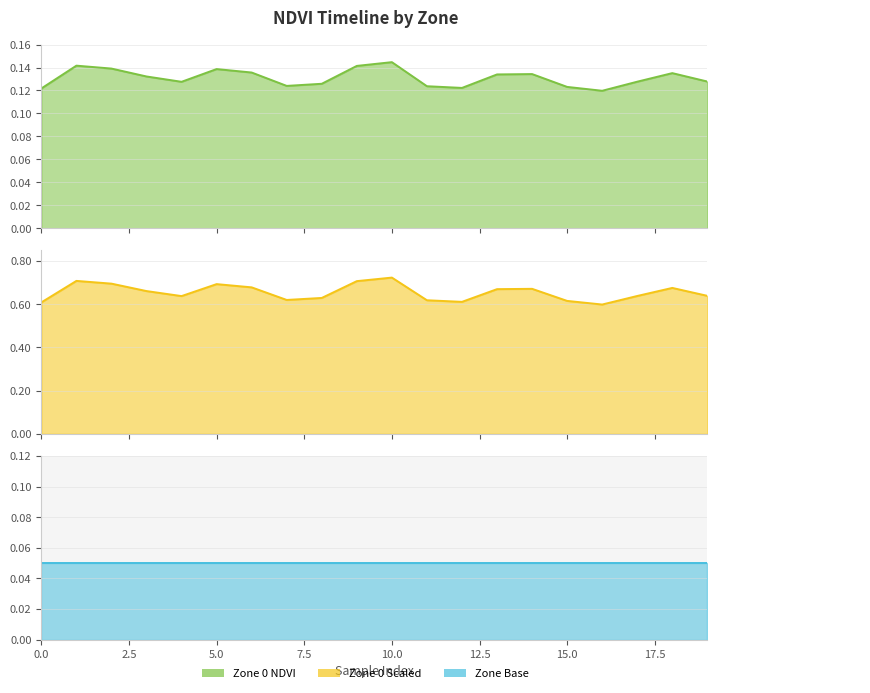

What is the difference between the second highest and minimum values in the Zone 0 Scaled line series?

0.1